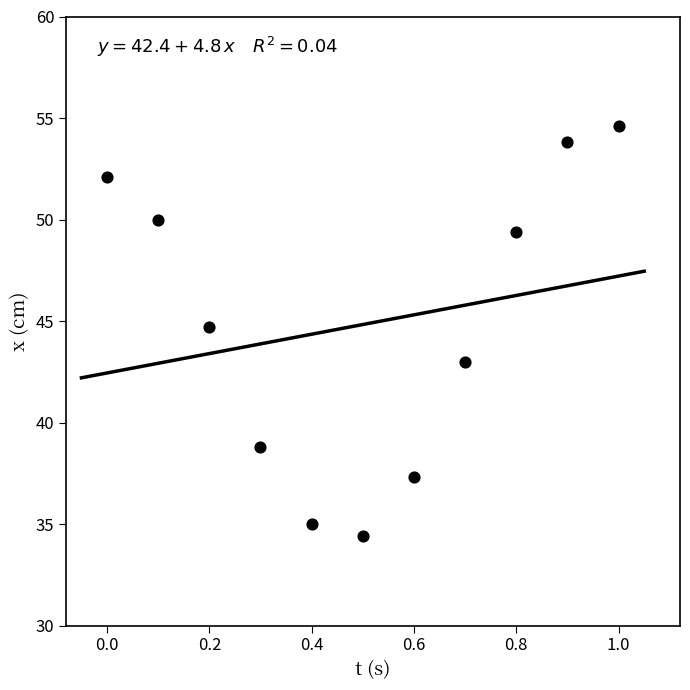

What is the average X value?

0.5